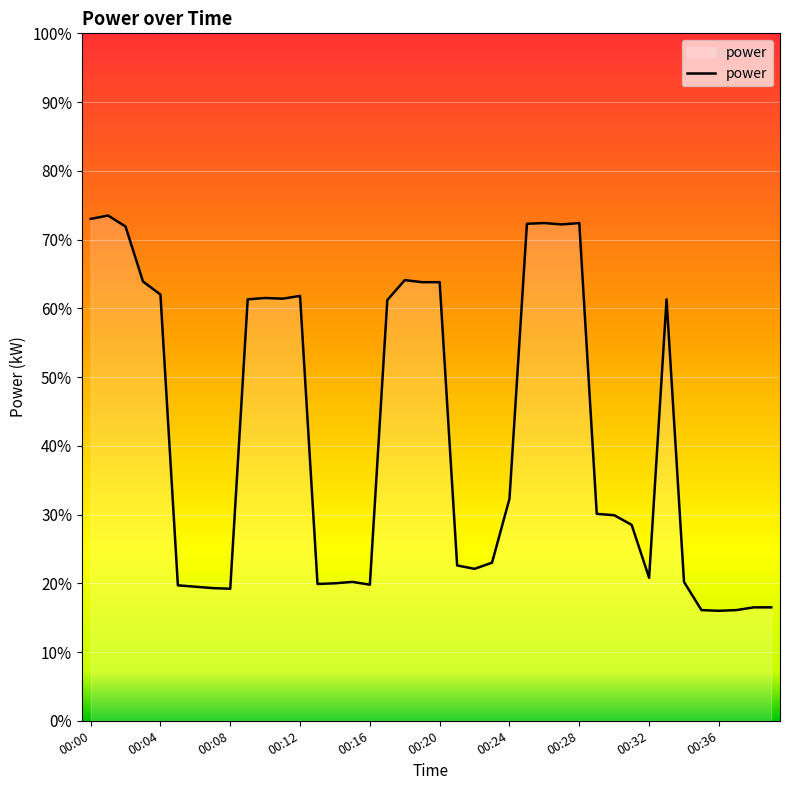

Does the chart display data point markers on the line(s)?

No